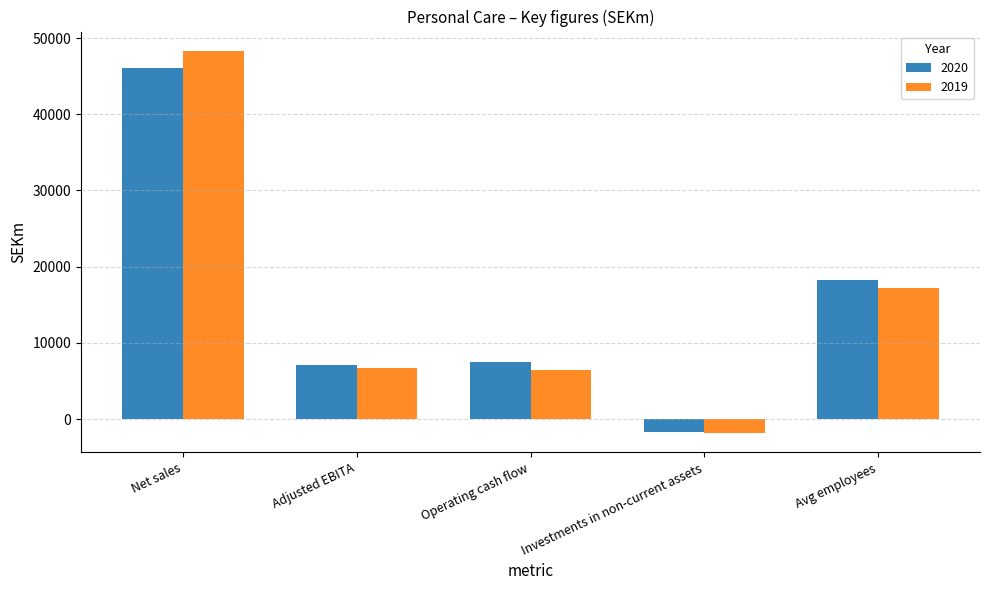

True or false: 2019 has a value of 21043 at Net sales.

False